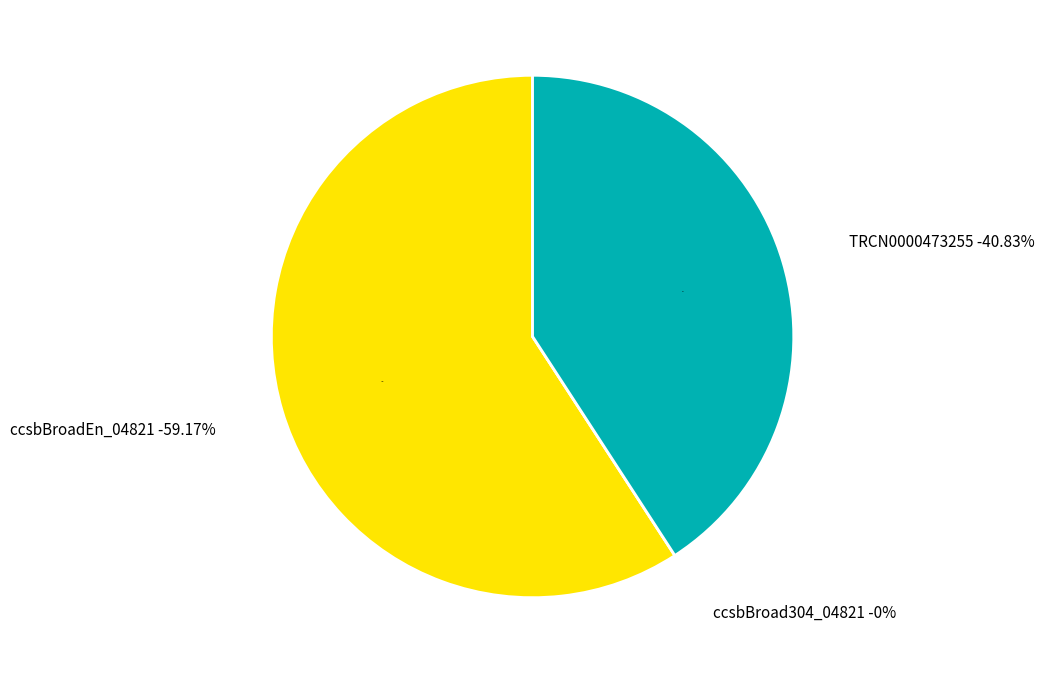

Count the number of slices in the pie.

3